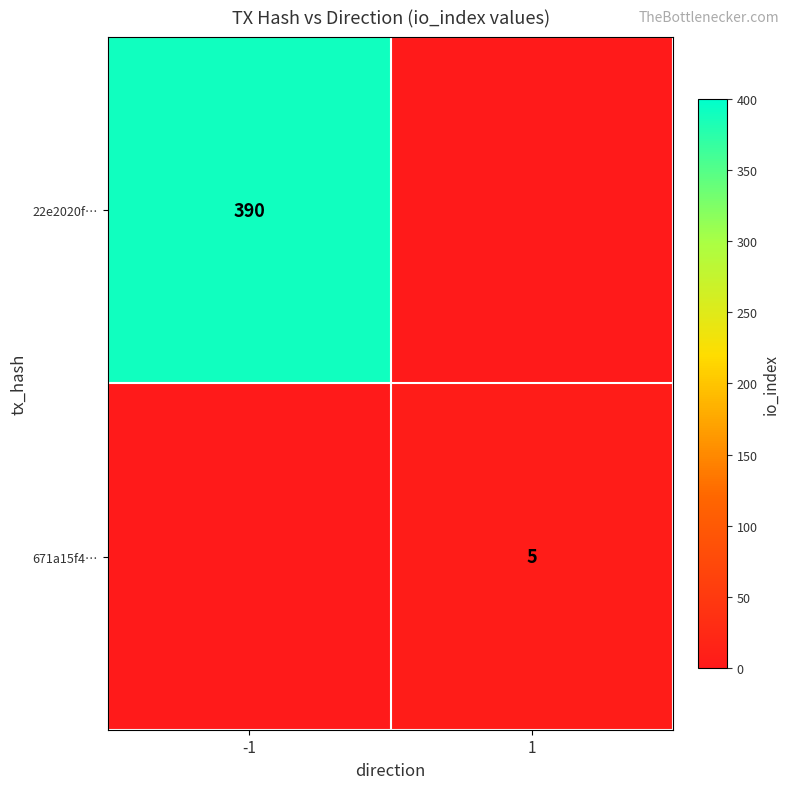

True or false: 22e2020f… has a value of 390 at -1.

True